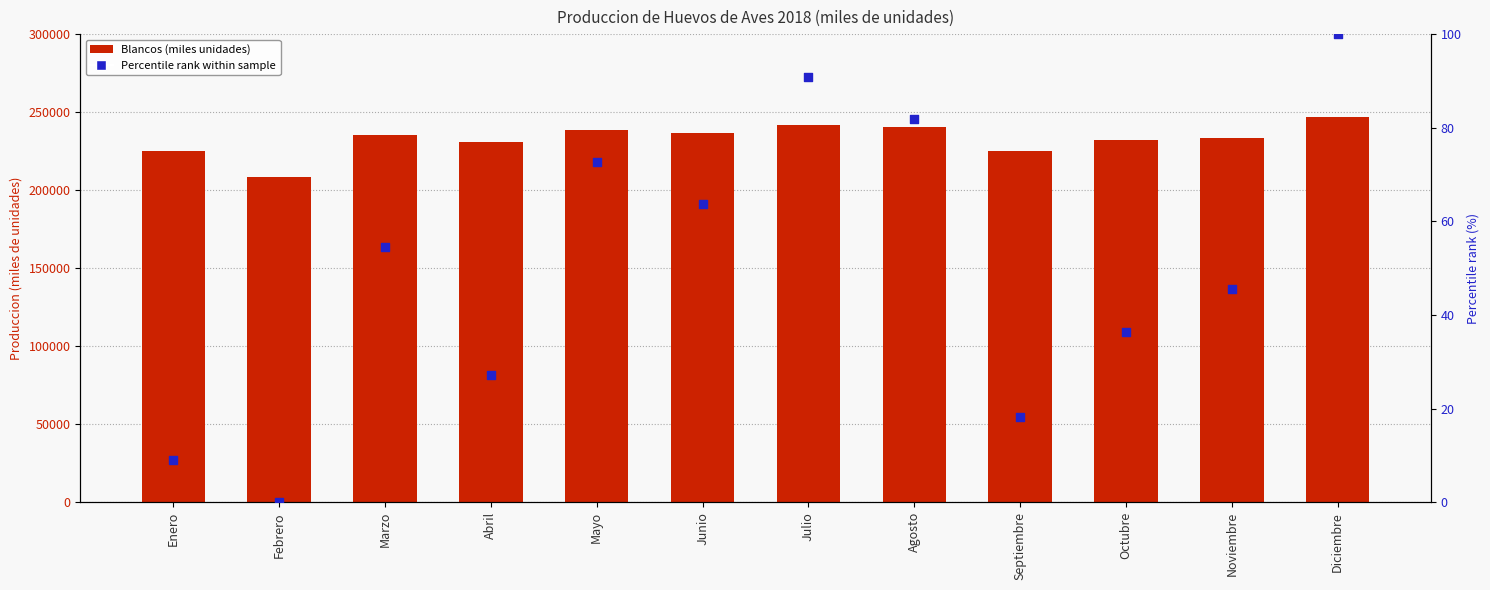

At which category is the sum across all series the highest?

Diciembre